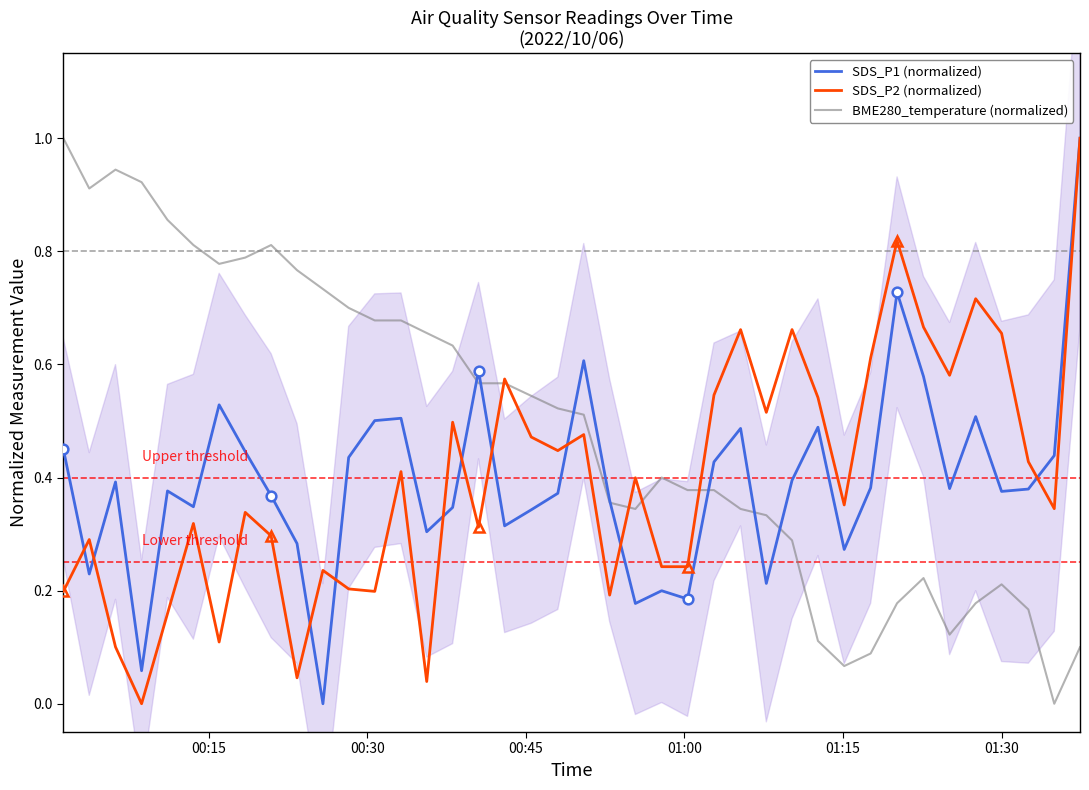

What is the highest value of the SDS_P2 (normalized) series?

1.0